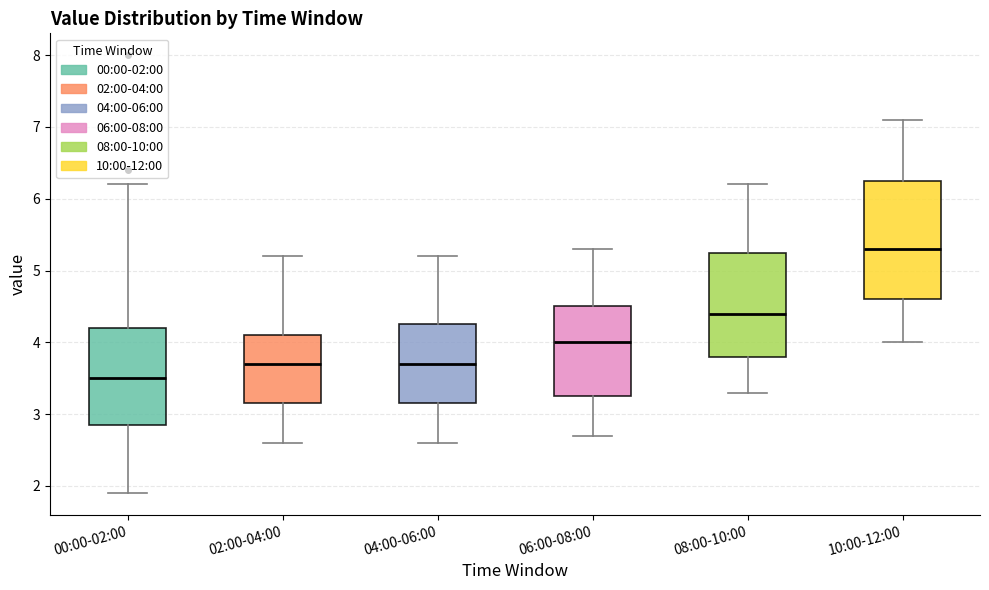

Where does the lower whisker of the box for 06:00-08:00 end on the y-axis? The values are not printed on the chart, so give them approximately, as read against the axis.

2.7